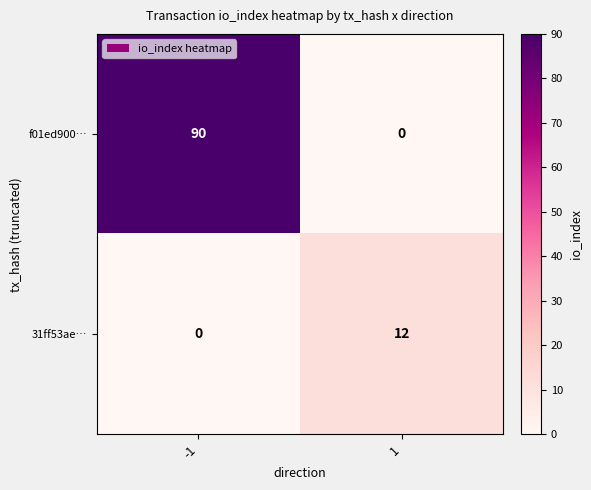

What is the average value of the f01ed900… series?

45